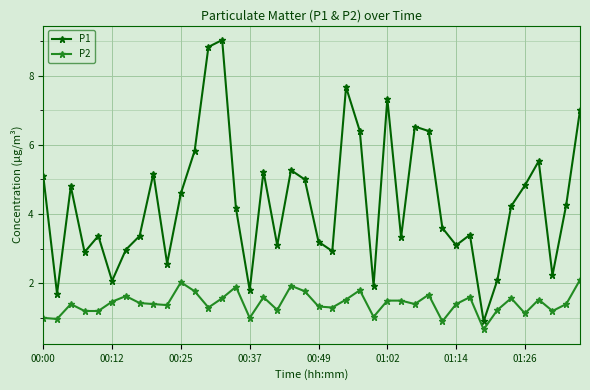

Rank the series by their average value, from lowest to highest.

P2, P1